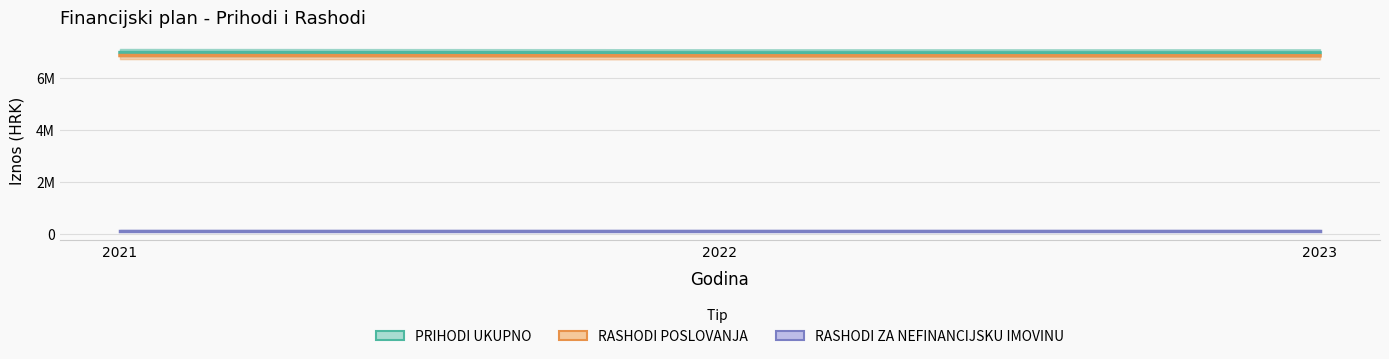

How many lines are shown in the chart?

3